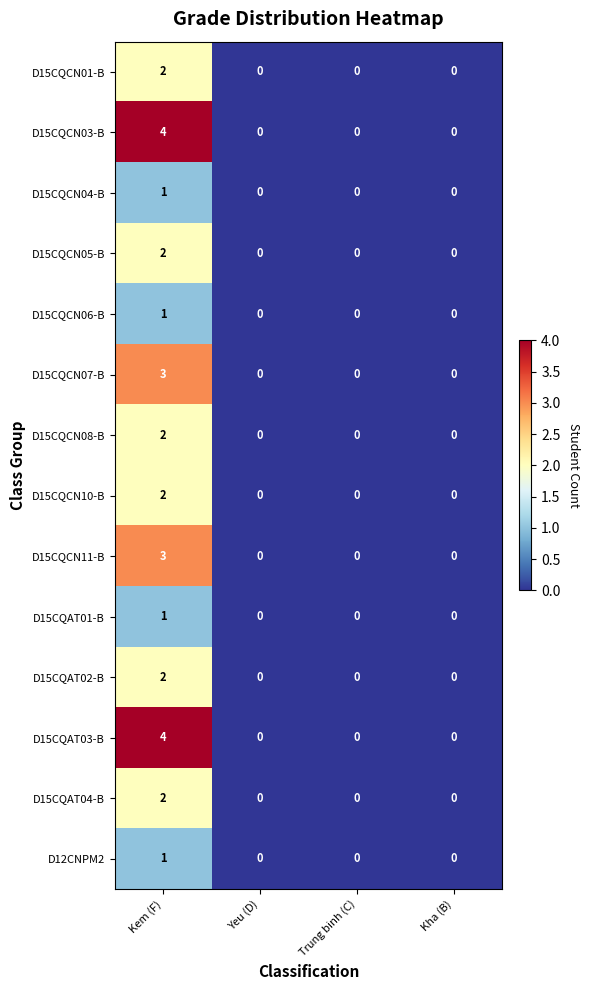

The value of D15CQCN03-B at Kha (B) is 0. True or false?

True